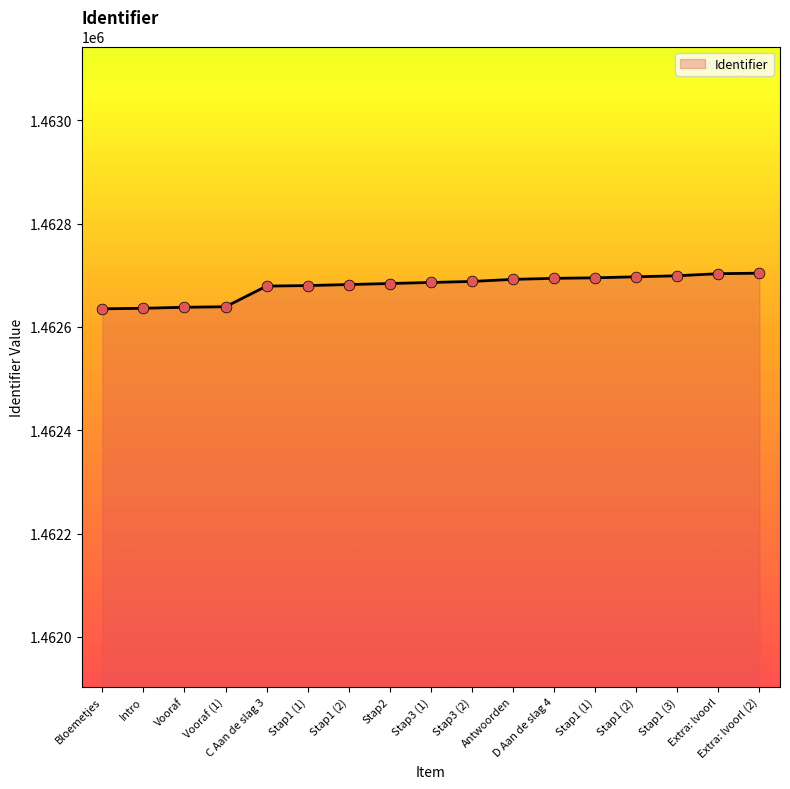

What is the ratio of the value at Stap1 (1) to the value at Extra: lvoorl (2)?

1.0